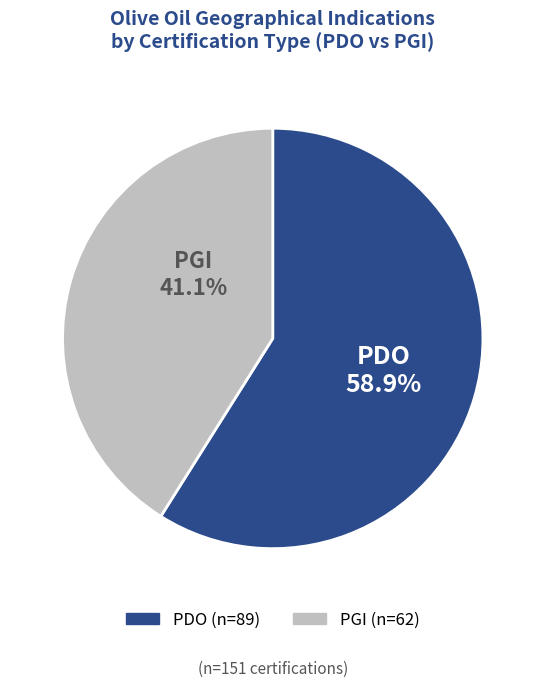

Which slice is the largest?

PDO